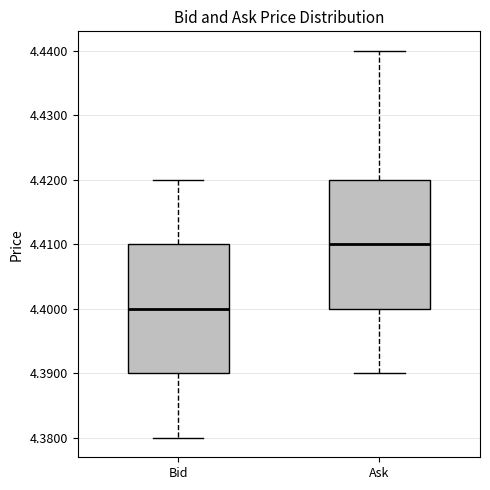

Reading left to right, transcribe this box plot: for each box, give where its median line is, the range the box spans, and where its two whiskers end, as read against the y-axis. The values are not printed on the chart, so give them approximately, as read against the axis.

Bid: median 4.40, box 4.39 to 4.41, whiskers 4.38 to 4.42
Ask: median 4.41, box 4.40 to 4.42, whiskers 4.39 to 4.44